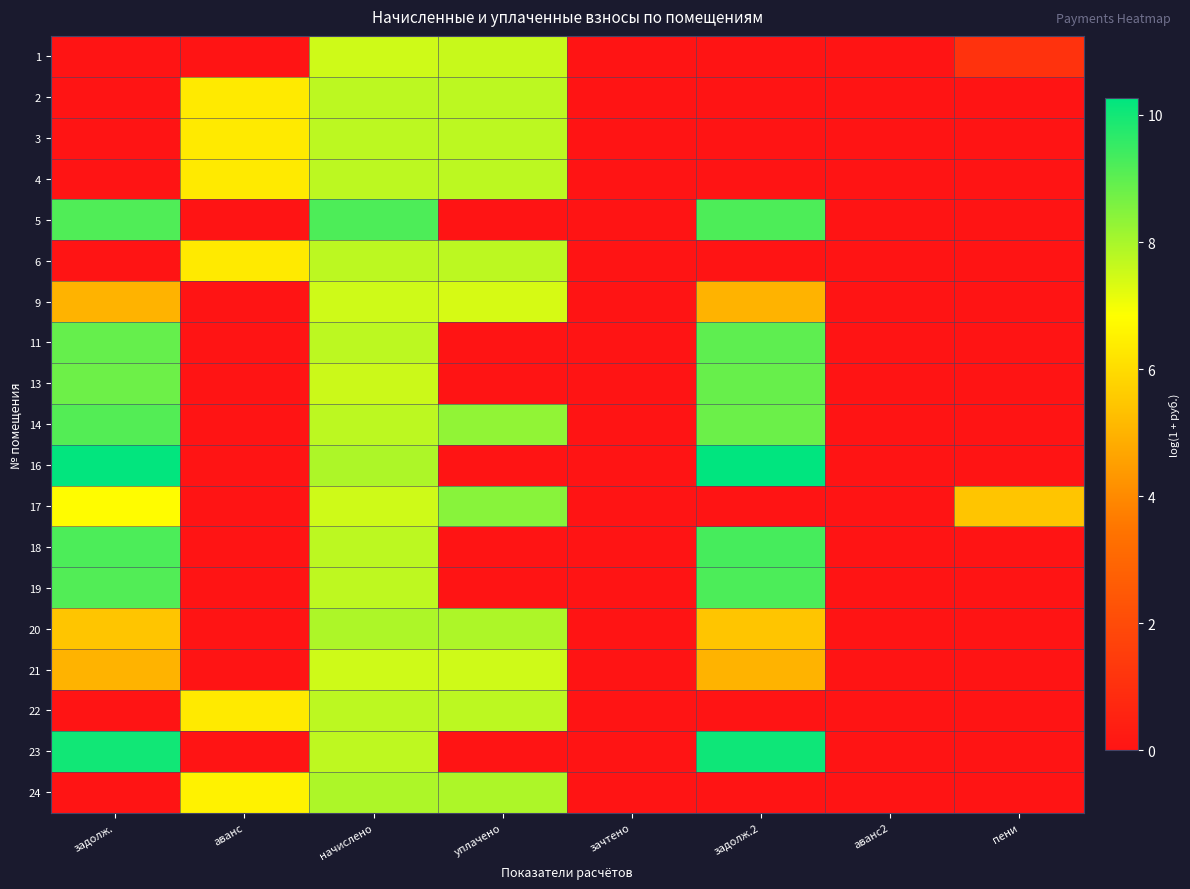

Reading right to left, transcribe all the data shown in this chart.

1: пени=1.1	аванс2=0.0	задолж.2=0.0	зачтено=0.0	уплачено=7.6	начислено=7.5	аванс=0.0	задолж.=0.0
2: пени=0.0	аванс2=0.0	задолж.2=0.0	зачтено=0.0	уплачено=7.7	начислено=7.7	аванс=6.3	задолж.=0.0
3: пени=0.0	аванс2=0.0	задолж.2=0.0	зачтено=0.0	уплачено=7.7	начислено=7.7	аванс=6.3	задолж.=0.0
4: пени=0.0	аванс2=0.0	задолж.2=0.0	зачтено=0.0	уплачено=7.7	начислено=7.7	аванс=6.4	задолж.=0.0
5: пени=0.0	аванс2=0.0	задолж.2=9.2	зачтено=0.0	уплачено=0.0	начислено=9.2	аванс=0.0	задолж.=9.2
6: пени=0.0	аванс2=0.0	задолж.2=0.0	зачтено=0.0	уплачено=7.7	начислено=7.7	аванс=6.3	задолж.=0.0
9: пени=0.0	аванс2=0.0	задолж.2=5.0	зачтено=0.0	уплачено=7.4	начислено=7.5	аванс=0.0	задолж.=5.0
11: пени=0.0	аванс2=0.0	задолж.2=9.0	зачтено=0.0	уплачено=0.0	начислено=7.7	аванс=0.0	задолж.=8.9
13: пени=0.0	аванс2=0.0	задолж.2=8.9	зачтено=0.0	уплачено=0.0	начислено=7.5	аванс=0.0	задолж.=8.8
14: пени=0.0	аванс2=0.0	задолж.2=8.8	зачтено=0.0	уплачено=8.3	начислено=7.7	аванс=0.0	задолж.=9.1
16: пени=0.0	аванс2=0.0	задолж.2=10.3	зачтено=0.0	уплачено=0.0	начислено=7.9	аванс=0.0	задолж.=10.2
17: пени=5.5	аванс2=0.0	задолж.2=0.0	зачтено=0.0	уплачено=8.4	начислено=7.5	аванс=0.0	задолж.=6.8
18: пени=0.0	аванс2=0.0	задолж.2=9.3	зачтено=0.0	уплачено=0.0	начислено=7.7	аванс=0.0	задолж.=9.2
19: пени=0.0	аванс2=0.0	задолж.2=9.2	зачтено=0.0	уплачено=0.0	начислено=7.7	аванс=0.0	задолж.=9.1
20: пени=0.0	аванс2=0.0	задолж.2=5.4	зачтено=0.0	уплачено=7.9	начислено=7.9	аванс=0.0	задолж.=5.4
21: пени=0.0	аванс2=0.0	задолж.2=5.0	зачтено=0.0	уплачено=7.5	начислено=7.5	аванс=0.0	задолж.=5.0
22: пени=0.0	аванс2=0.0	задолж.2=0.0	зачтено=0.0	уплачено=7.7	начислено=7.7	аванс=6.3	задолж.=0.0
23: пени=0.0	аванс2=0.0	задолж.2=10.1	зачтено=0.0	уплачено=0.0	начислено=7.7	аванс=0.0	задолж.=10.0
24: пени=0.0	аванс2=0.0	задолж.2=0.0	зачтено=0.0	уплачено=7.9	начислено=7.9	аванс=6.5	задолж.=0.0